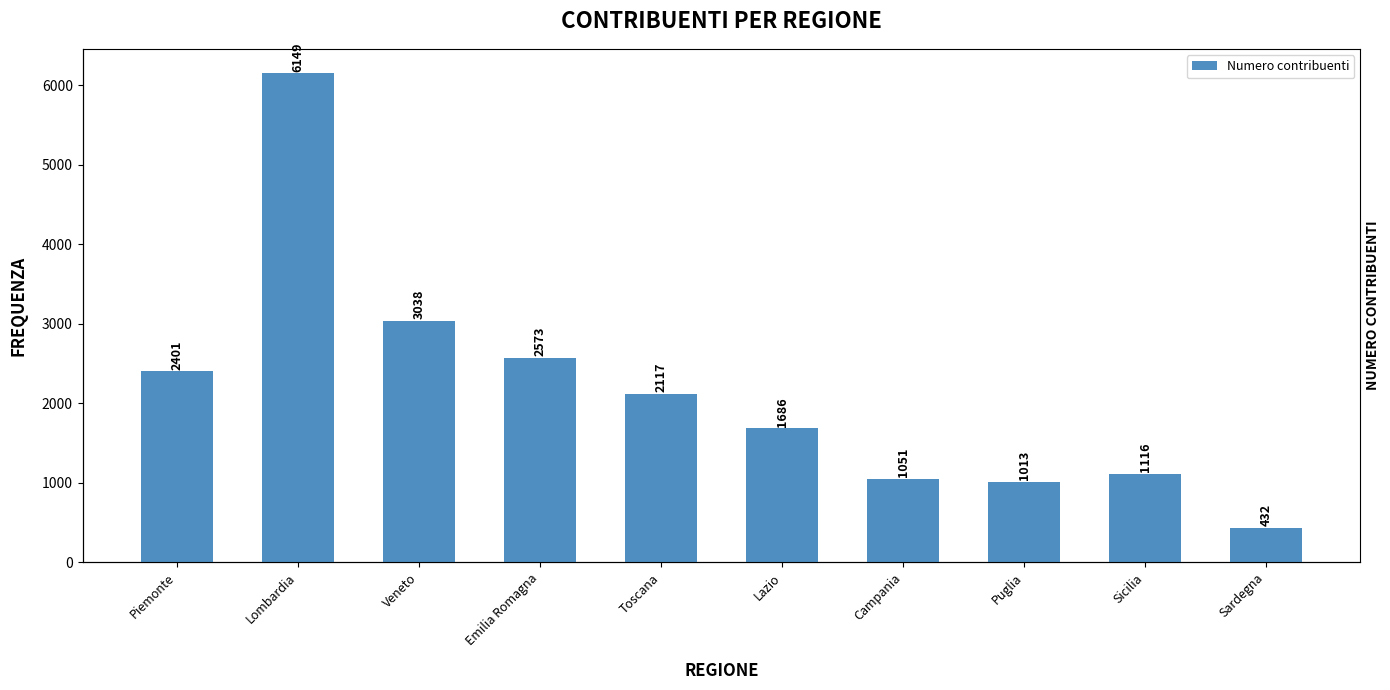

Is it true that the value at Piemonte is 3363?

False